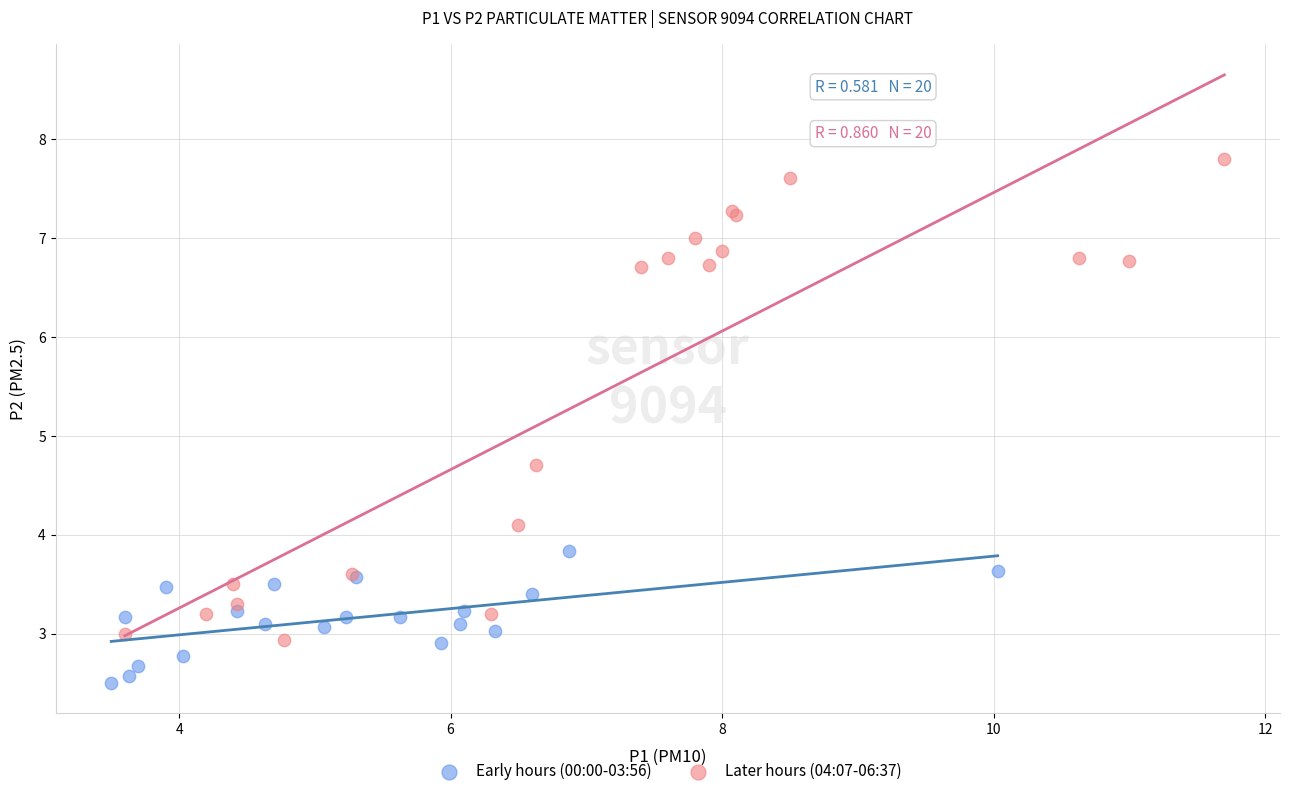

Which series contains the highest Y value?

Later hours (04:07-06:37)